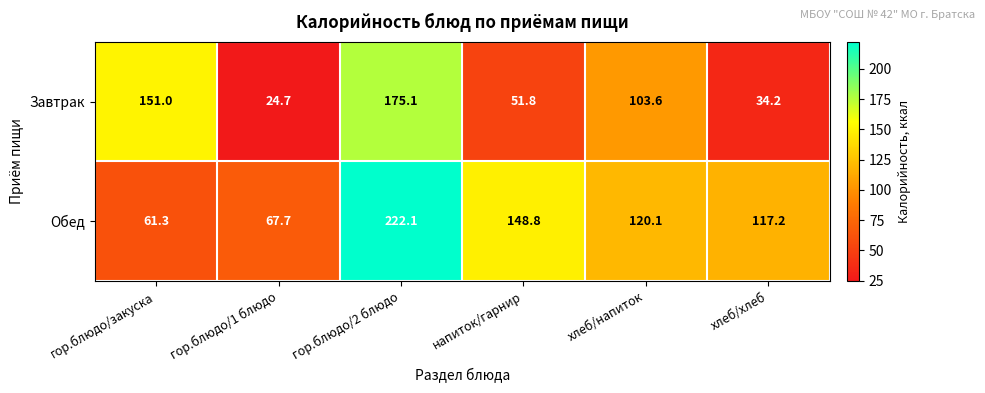

What is the spread (max minus min) of values at гор.блюдо/1 блюдо?

43.0